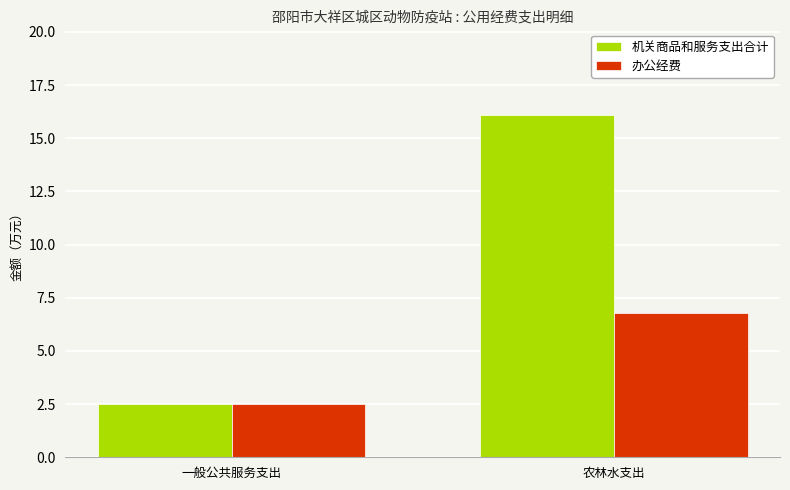

At 农林水支出, list the series in order from smallest to largest.

办公经费, 机关商品和服务支出合计